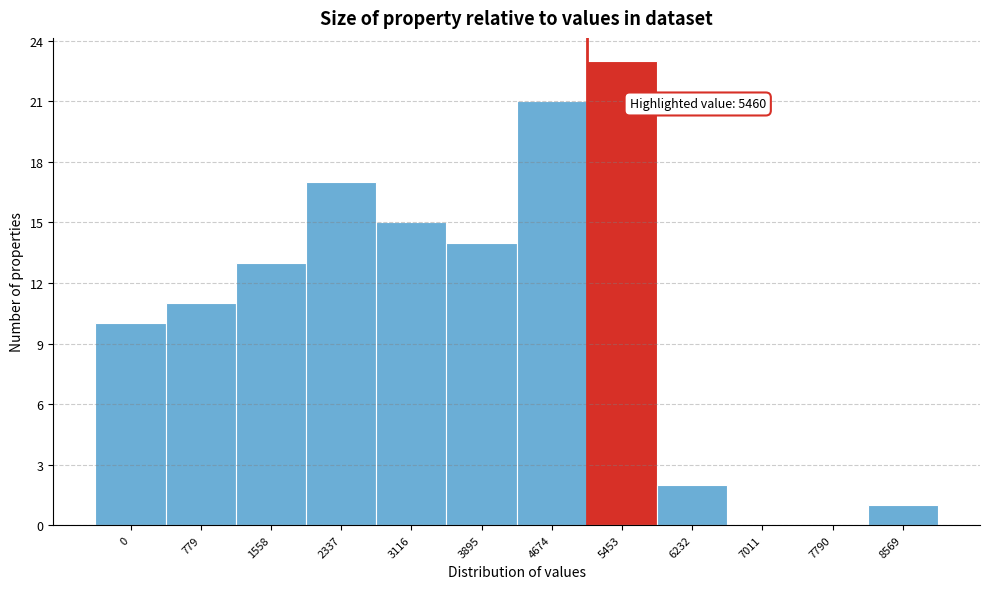

Reading left to right, extract all data points from this chart.

0=10	779=11	1558=13	2337=17	3116=15	3895=14	4674=21	5453=23	6232=2	7011=0	7790=0	8569=1